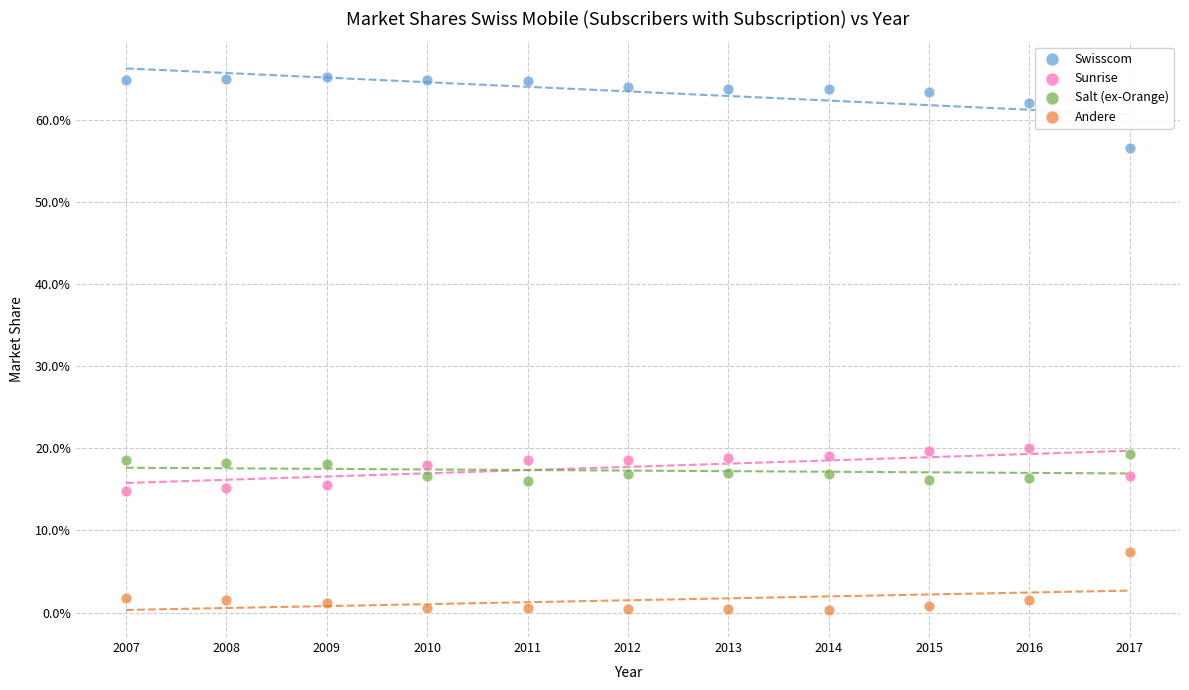

What are all the series names shown in the legend?

Swisscom, Sunrise, Salt (ex-Orange), Andere